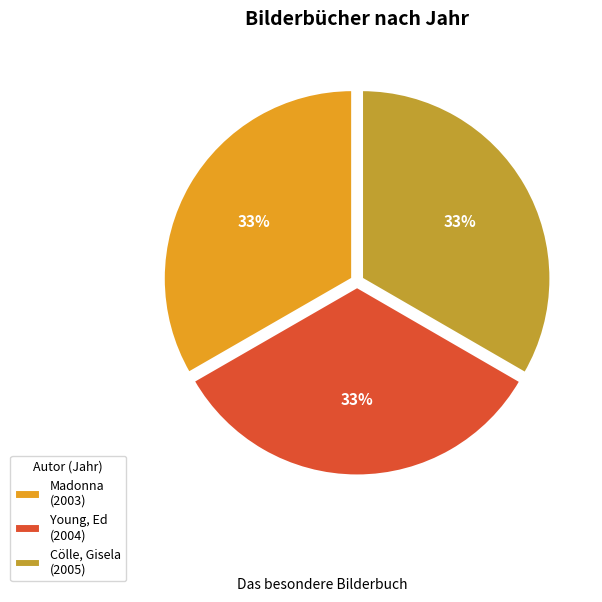

The Young, Ed slice represents 33% of the pie. True or false?

True